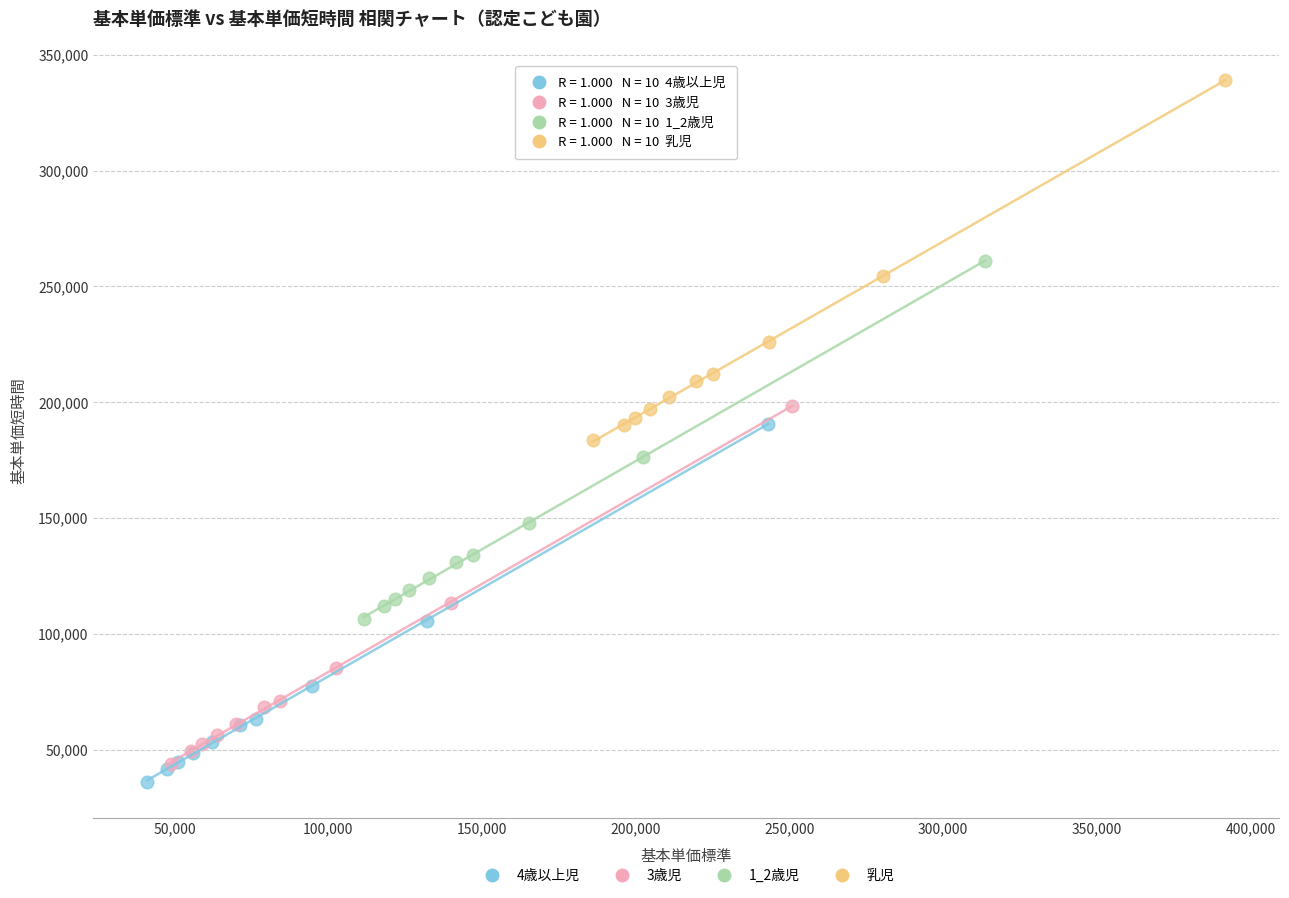

What are all the series names shown in the legend?

4歳以上児, 3歳児, 1_2歳児, 乳児